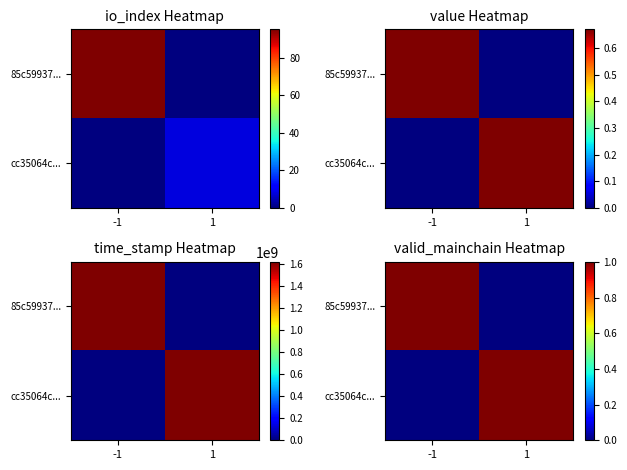

What is the difference between the highest and lowest values at 1?

1